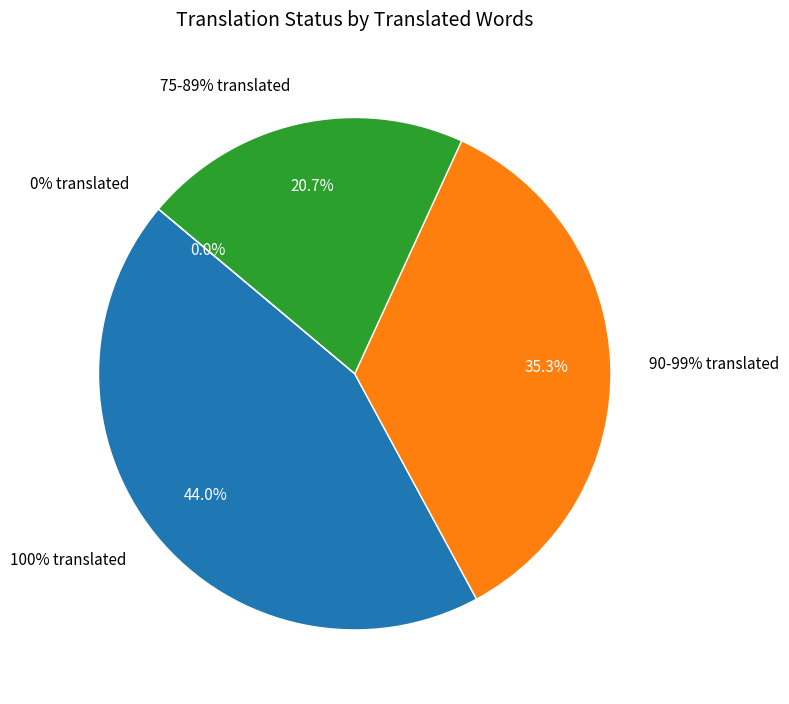

Does any single category account for the majority?

No